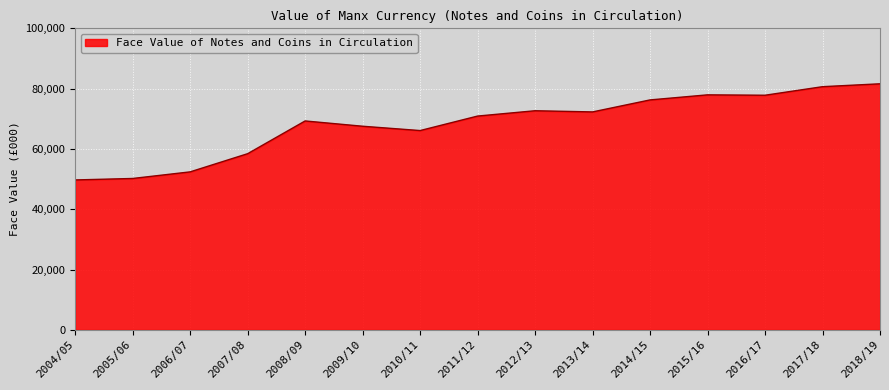

The value at 2018/19 is 81600.0. True or false?

True